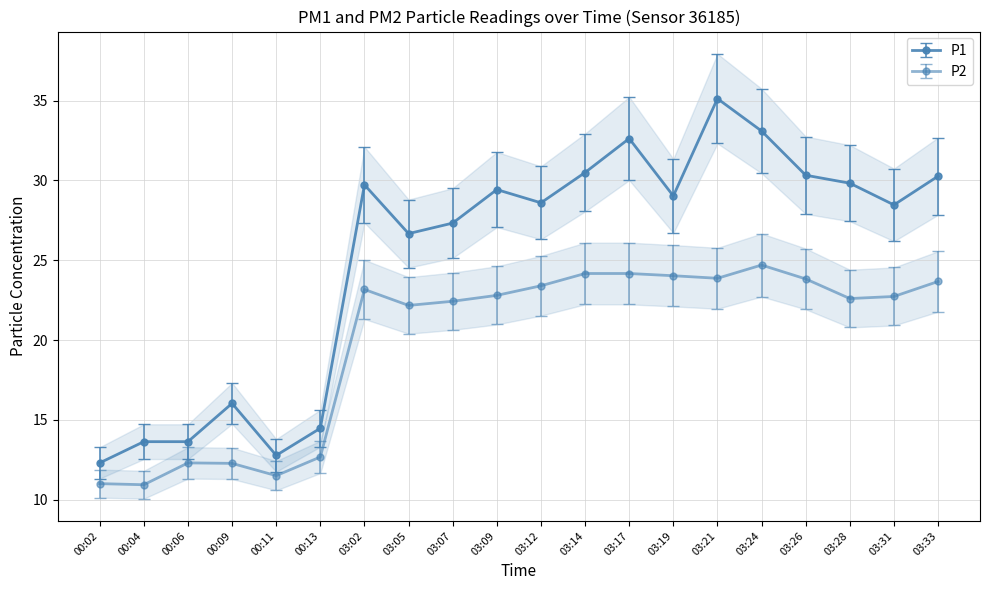

What position from the right is 00:11?

16